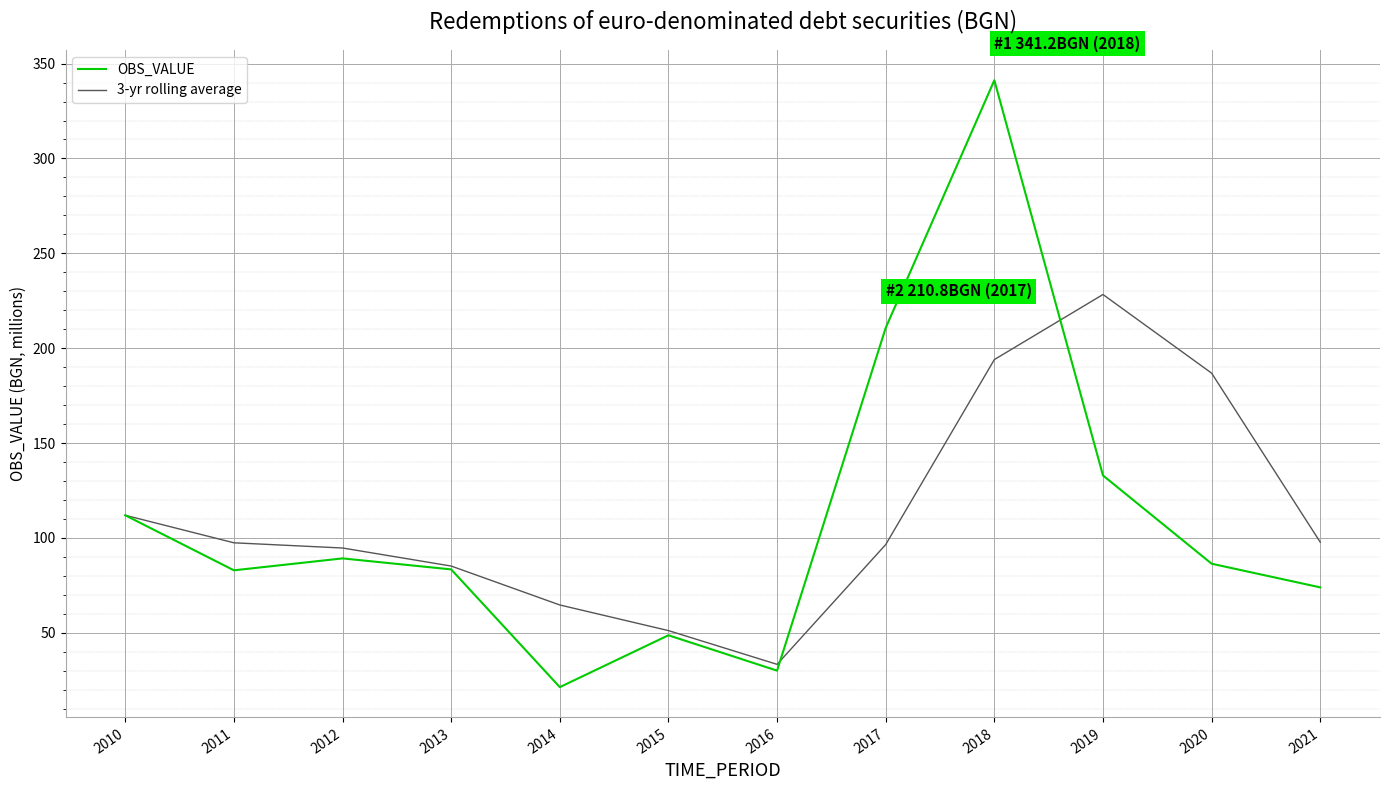

At which category is the sum across all series the highest?

2018